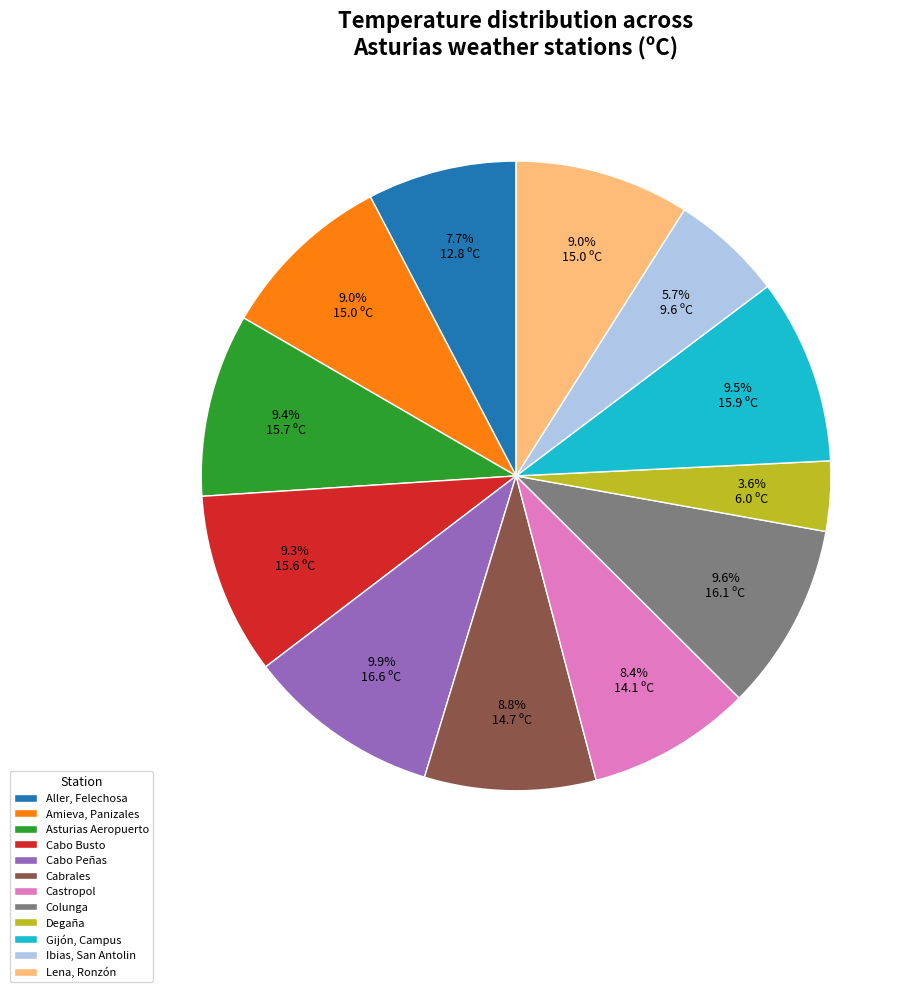

Is it true that Asturias Aeropuerto is 9% of the pie?

True